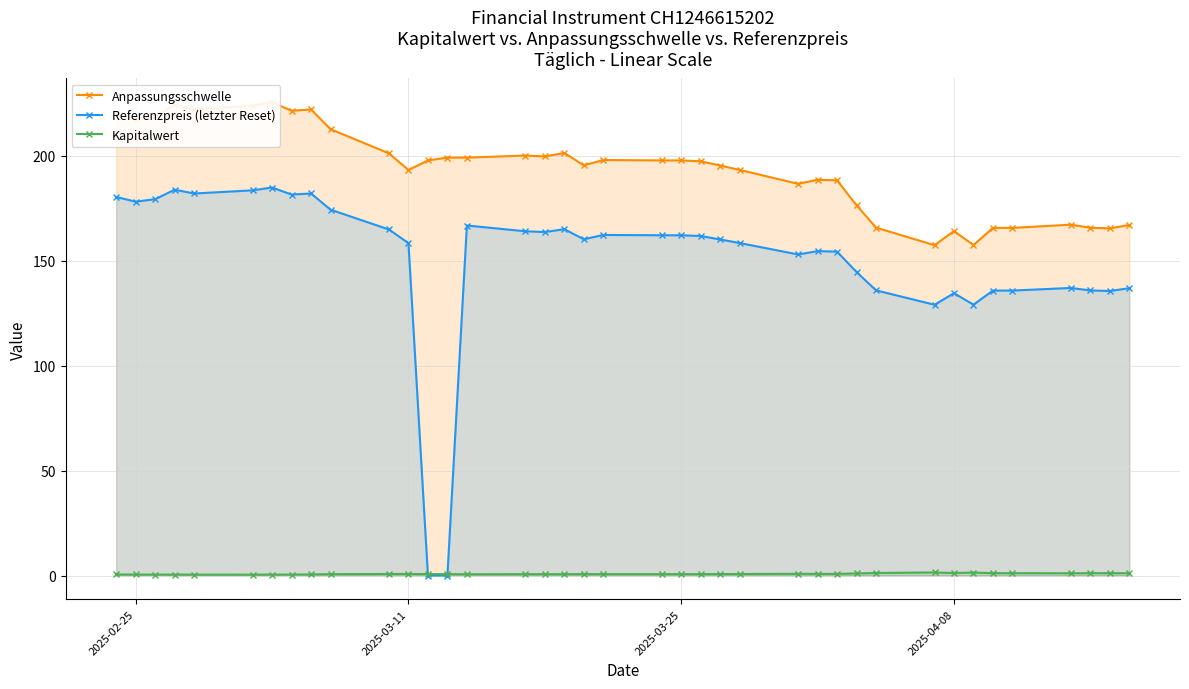

What is the sum of all Referenzpreis (letzter Reset) values?

5870.7